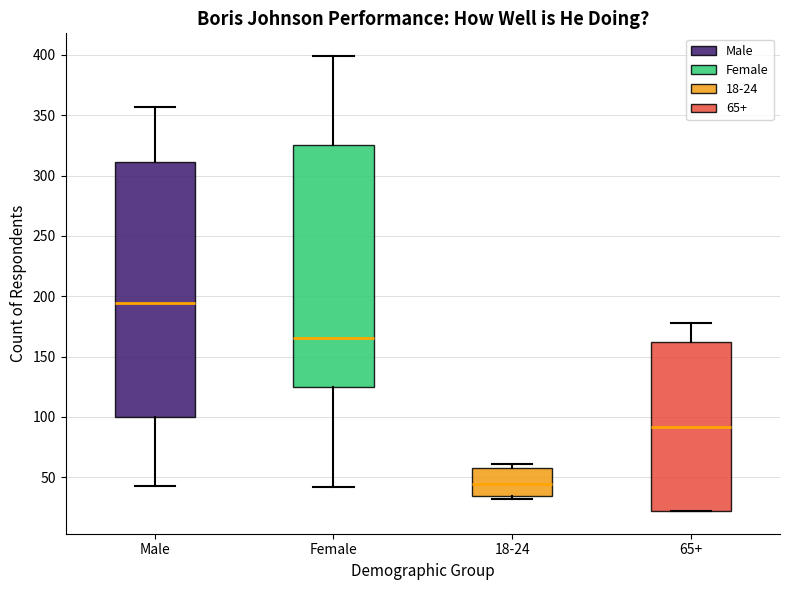

Reading left to right, transcribe this box plot: for each box, give where its median line is, the range the box spans, and where its two whiskers end, as read against the y-axis. The values are not printed on the chart, so give them approximately, as read against the axis.

Male: median 195, box 100 to 310, whiskers 45 to 355
Female: median 165, box 125 to 325, whiskers 40 to 400
18-24: median 45, box 35 to 60, whiskers 30 to 60 (just above the box's upper edge)
65+: median 90, box 20 to 160, whiskers 20 to 180